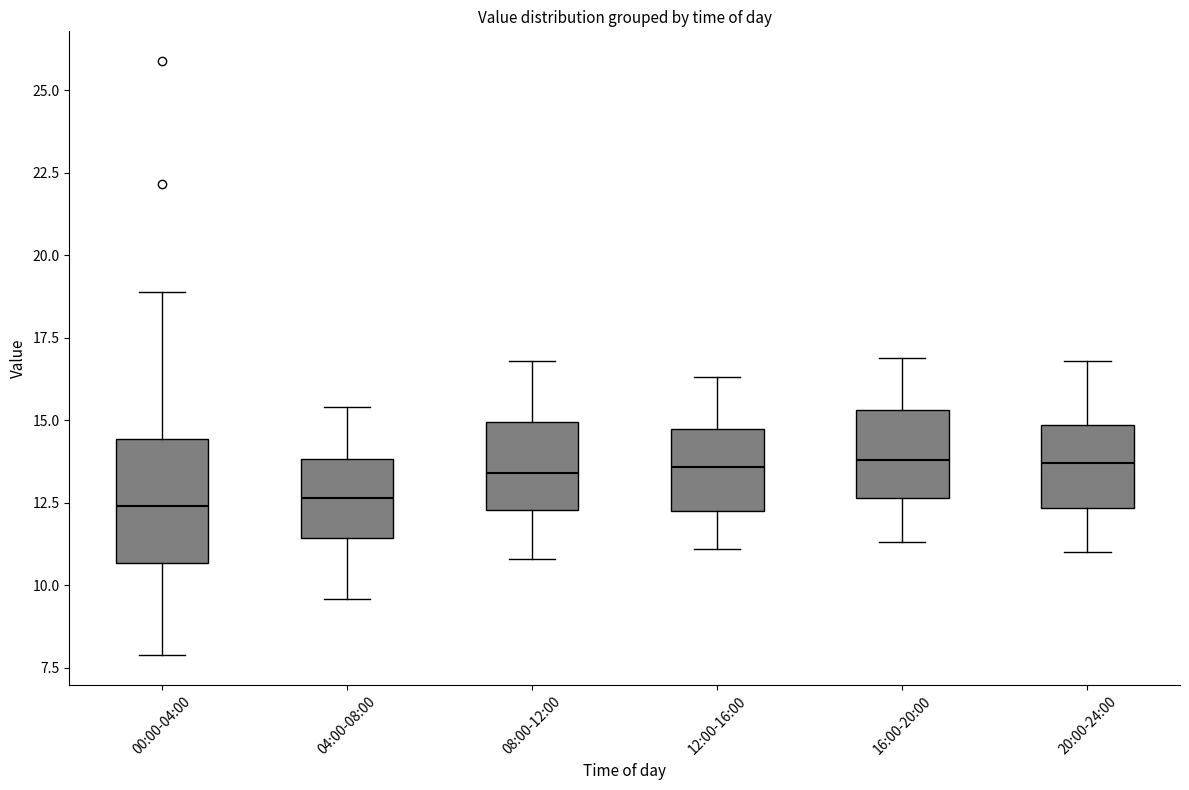

Reading left to right, transcribe this box plot: for each box, give where its median line is, the range the box spans, and where its two whiskers end, as read against the y-axis. The values are not printed on the chart, so give them approximately, as read against the axis.

00:00-04:00: median 12.5, box 10.5 to 14.5, whiskers 8.0 to 19.0
04:00-08:00: median 12.5, box 11.5 to 14.0, whiskers 9.5 to 15.5
08:00-12:00: median 13.5, box 12.5 to 15.0, whiskers 11.0 to 17.0
12:00-16:00: median 13.5, box 12.5 to 15.0, whiskers 11.0 to 16.5
16:00-20:00: median 14.0, box 12.5 to 15.5, whiskers 11.5 to 17.0
20:00-24:00: median 13.5, box 12.5 to 15.0, whiskers 11.0 to 17.0